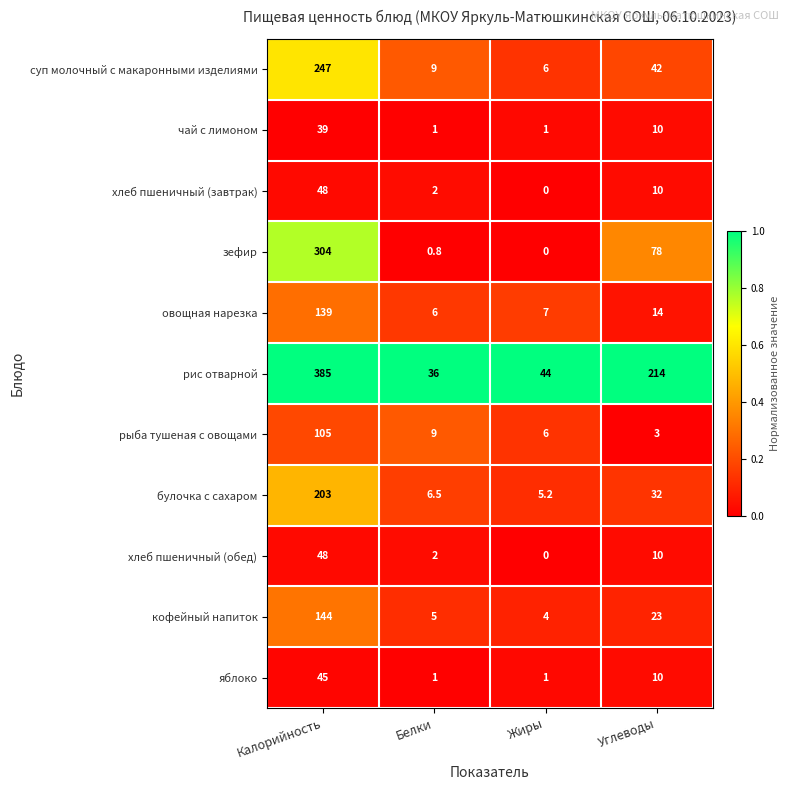

At how many categories does at least one series exceed 0?

4